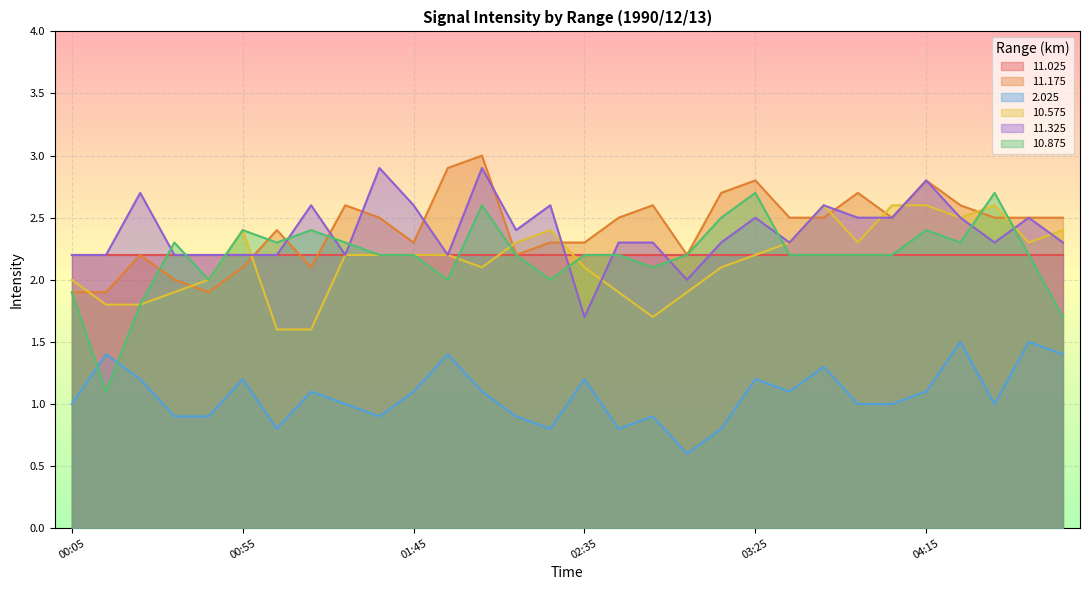

Where do 11.175 and 10.875 first cross each other?

00:25 and 00:35